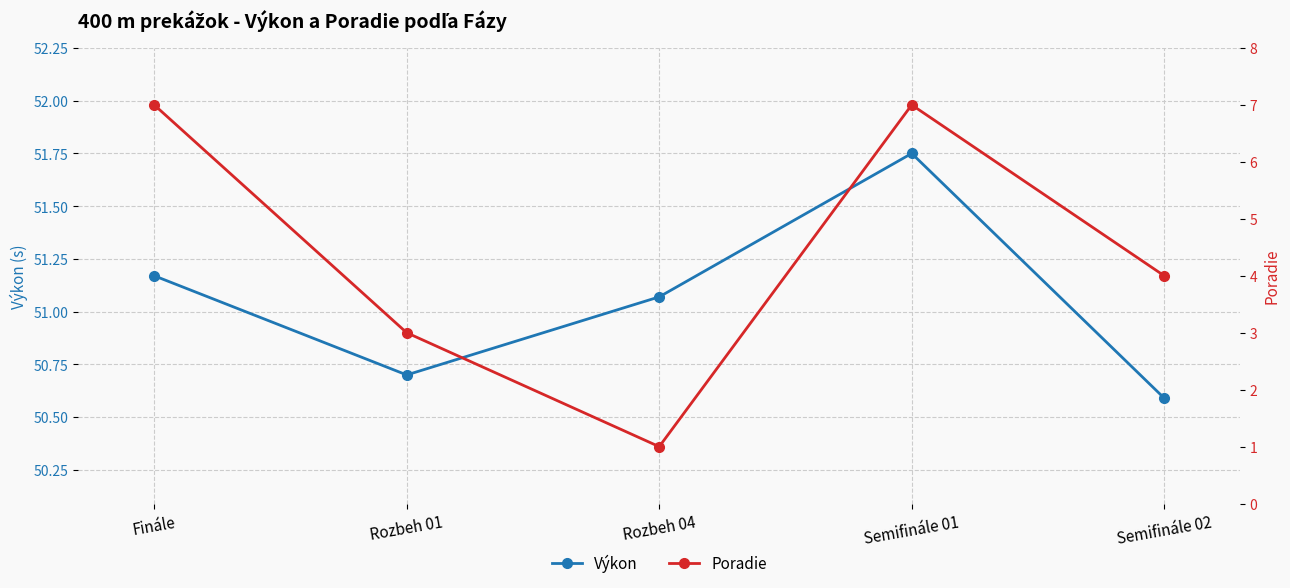

The value of Poradie at Semifinále 01 is 7.0. True or false?

True